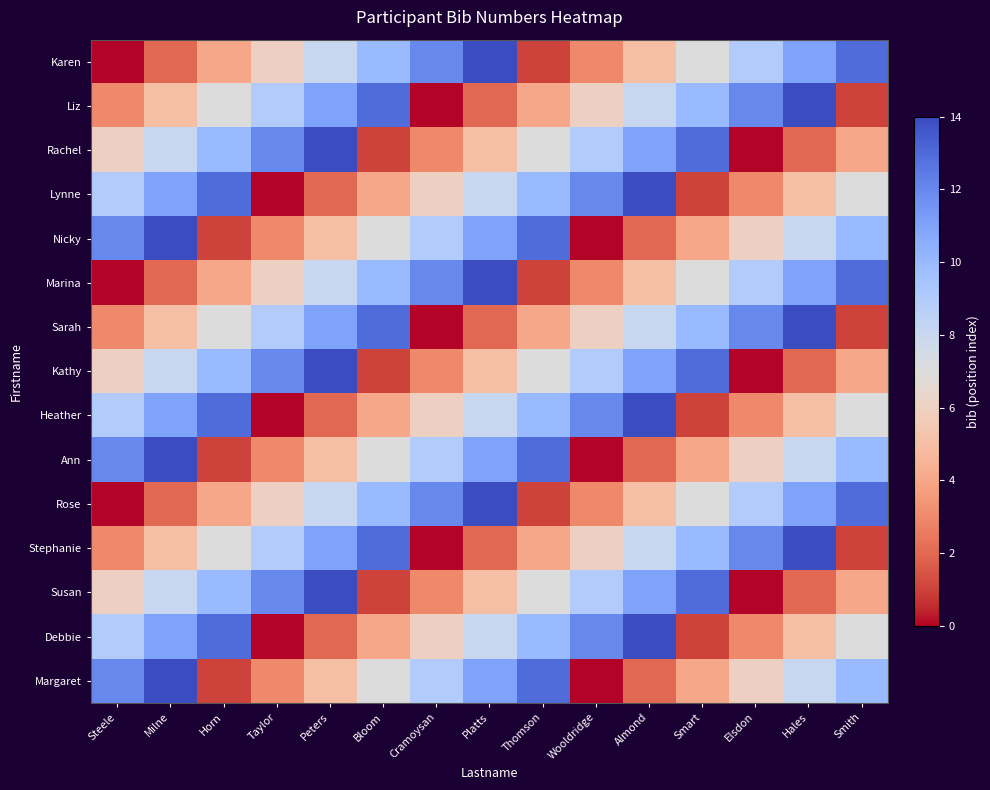

Reading left to right, what are all the values shown in this chart?

Karen: Steele=0	Milne=2	Horn=4	Taylor=6	Peters=8	Bloom=10	Cramoysan=12	Platts=14	Thomson=1	Wooldridge=3	Almond=5	Smart=7	Elsdon=9	Hales=11	Smith=13
Liz: Steele=3	Milne=5	Horn=7	Taylor=9	Peters=11	Bloom=13	Cramoysan=0	Platts=2	Thomson=4	Wooldridge=6	Almond=8	Smart=10	Elsdon=12	Hales=14	Smith=1
Rachel: Steele=6	Milne=8	Horn=10	Taylor=12	Peters=14	Bloom=1	Cramoysan=3	Platts=5	Thomson=7	Wooldridge=9	Almond=11	Smart=13	Elsdon=0	Hales=2	Smith=4
Lynne: Steele=9	Milne=11	Horn=13	Taylor=0	Peters=2	Bloom=4	Cramoysan=6	Platts=8	Thomson=10	Wooldridge=12	Almond=14	Smart=1	Elsdon=3	Hales=5	Smith=7
Nicky: Steele=12	Milne=14	Horn=1	Taylor=3	Peters=5	Bloom=7	Cramoysan=9	Platts=11	Thomson=13	Wooldridge=0	Almond=2	Smart=4	Elsdon=6	Hales=8	Smith=10
Marina: Steele=0	Milne=2	Horn=4	Taylor=6	Peters=8	Bloom=10	Cramoysan=12	Platts=14	Thomson=1	Wooldridge=3	Almond=5	Smart=7	Elsdon=9	Hales=11	Smith=13
Sarah: Steele=3	Milne=5	Horn=7	Taylor=9	Peters=11	Bloom=13	Cramoysan=0	Platts=2	Thomson=4	Wooldridge=6	Almond=8	Smart=10	Elsdon=12	Hales=14	Smith=1
Kathy: Steele=6	Milne=8	Horn=10	Taylor=12	Peters=14	Bloom=1	Cramoysan=3	Platts=5	Thomson=7	Wooldridge=9	Almond=11	Smart=13	Elsdon=0	Hales=2	Smith=4
Heather: Steele=9	Milne=11	Horn=13	Taylor=0	Peters=2	Bloom=4	Cramoysan=6	Platts=8	Thomson=10	Wooldridge=12	Almond=14	Smart=1	Elsdon=3	Hales=5	Smith=7
Ann: Steele=12	Milne=14	Horn=1	Taylor=3	Peters=5	Bloom=7	Cramoysan=9	Platts=11	Thomson=13	Wooldridge=0	Almond=2	Smart=4	Elsdon=6	Hales=8	Smith=10
Rose: Steele=0	Milne=2	Horn=4	Taylor=6	Peters=8	Bloom=10	Cramoysan=12	Platts=14	Thomson=1	Wooldridge=3	Almond=5	Smart=7	Elsdon=9	Hales=11	Smith=13
Stephanie: Steele=3	Milne=5	Horn=7	Taylor=9	Peters=11	Bloom=13	Cramoysan=0	Platts=2	Thomson=4	Wooldridge=6	Almond=8	Smart=10	Elsdon=12	Hales=14	Smith=1
Susan: Steele=6	Milne=8	Horn=10	Taylor=12	Peters=14	Bloom=1	Cramoysan=3	Platts=5	Thomson=7	Wooldridge=9	Almond=11	Smart=13	Elsdon=0	Hales=2	Smith=4
Debbie: Steele=9	Milne=11	Horn=13	Taylor=0	Peters=2	Bloom=4	Cramoysan=6	Platts=8	Thomson=10	Wooldridge=12	Almond=14	Smart=1	Elsdon=3	Hales=5	Smith=7
Margaret: Steele=12	Milne=14	Horn=1	Taylor=3	Peters=5	Bloom=7	Cramoysan=9	Platts=11	Thomson=13	Wooldridge=0	Almond=2	Smart=4	Elsdon=6	Hales=8	Smith=10